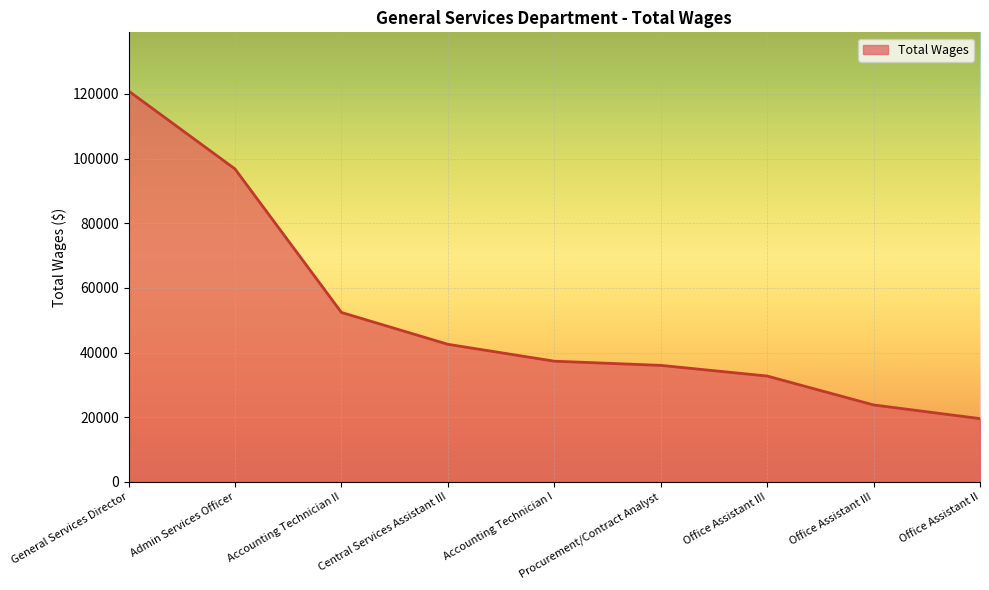

Is it true that the value at Office Assistant III is 23797?

True